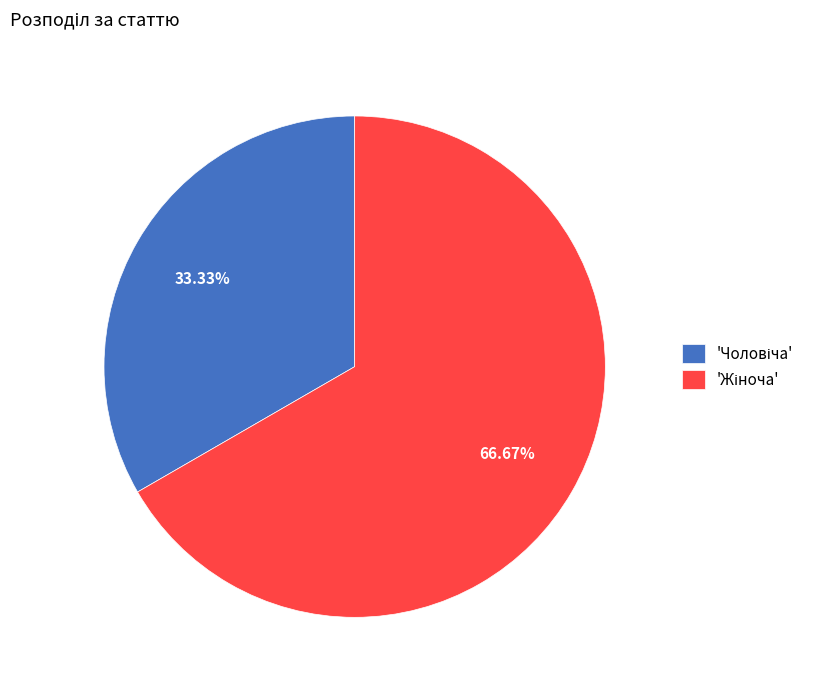

Is there a majority slice in this chart?

Yes